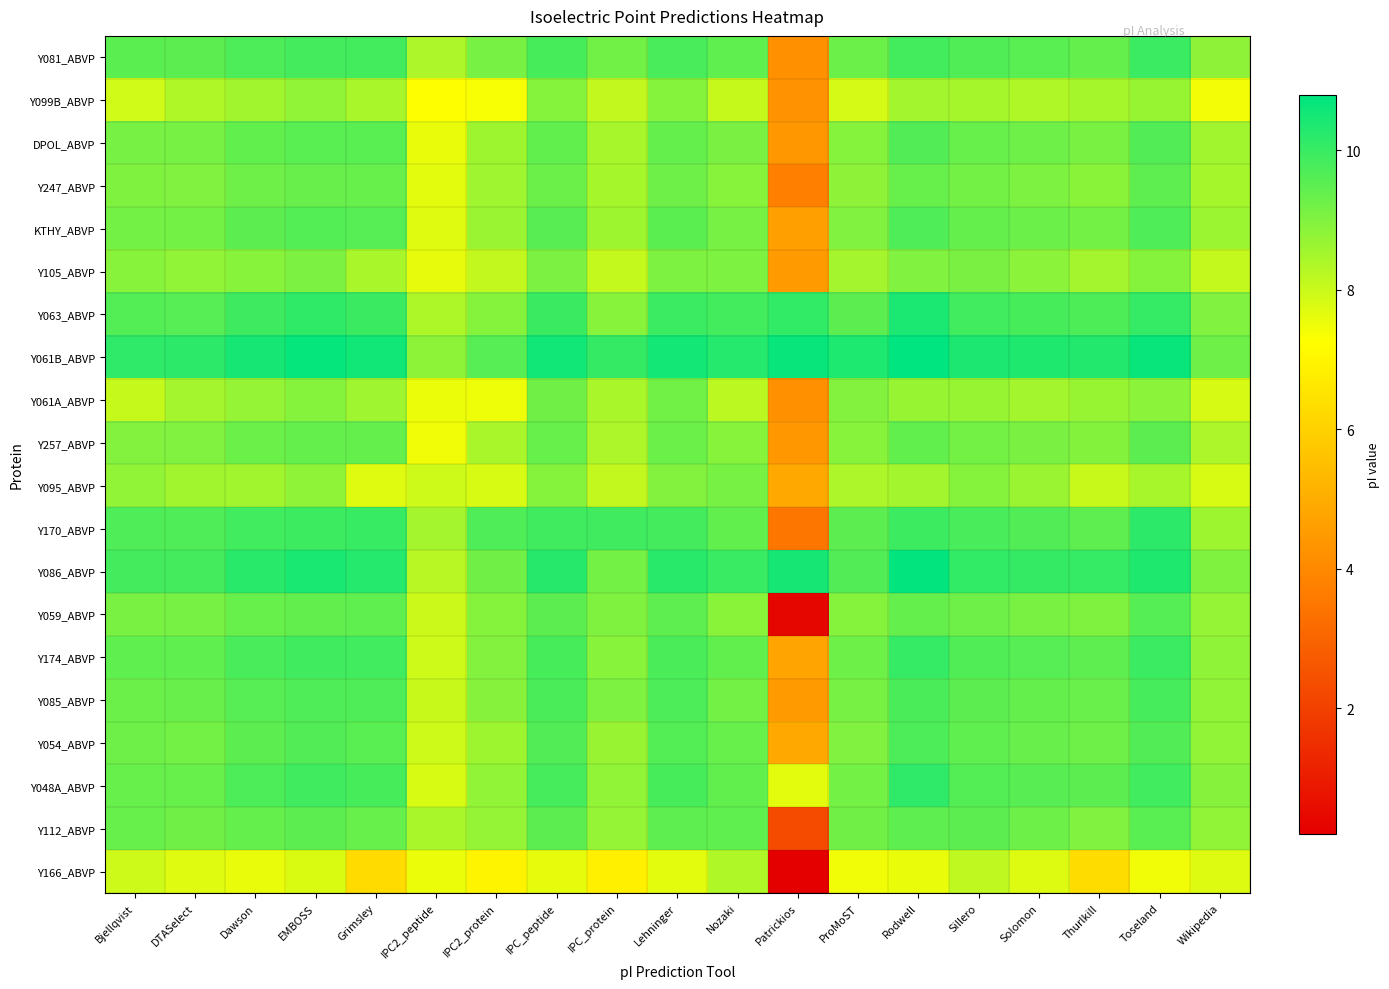

Which has a higher value, Solomon or Bjellqvist?

Solomon